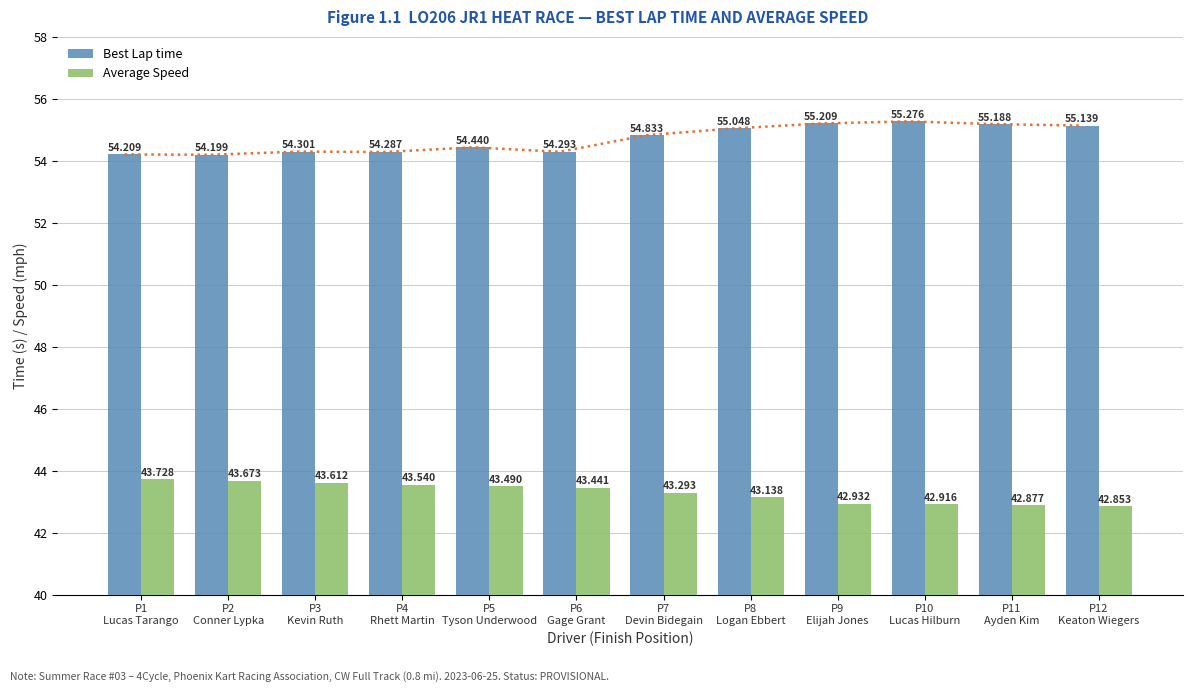

Between P7
Devin Bidegain and P10
Lucas Hilburn, which series saw the biggest shift?

Best Lap time